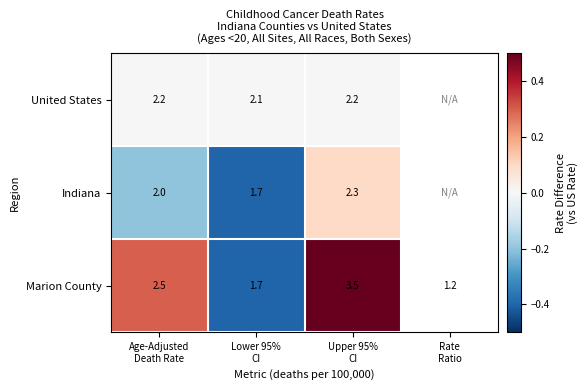

True or false: Indiana has a value of -0.6 at Lower 95% CI.

False